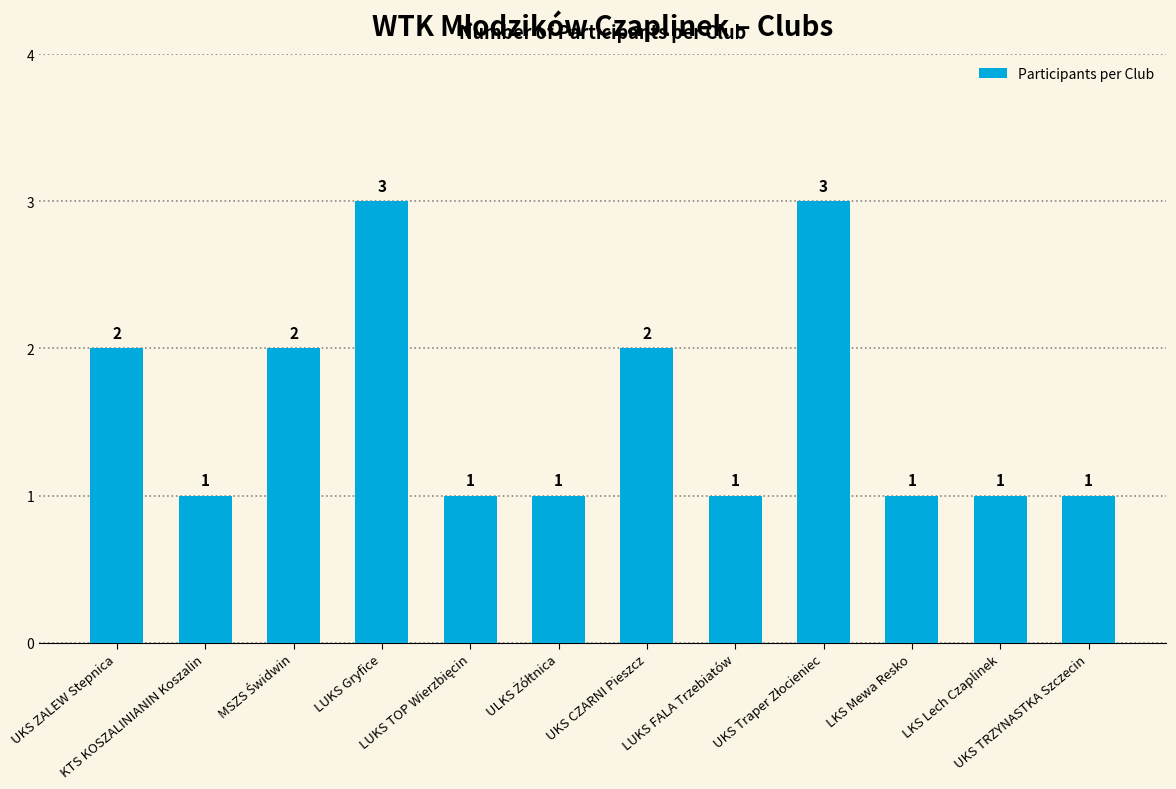

What is the greatest value displayed?

3